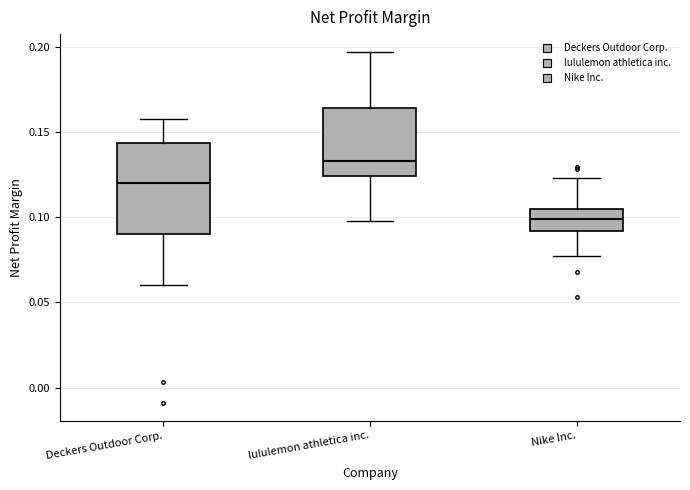

Reading left to right, read every box against the y-axis: the position of its median line, the range the box covers, and the ends of its whiskers. The values are not printed on the chart, so give them approximately, as read against the axis.

Deckers Outdoor Corp.: median 0.120, box 0.090 to 0.145, whiskers 0.060 to 0.160
lululemon athletica inc.: median 0.135, box 0.125 to 0.165, whiskers 0.100 to 0.195
Nike Inc.: median 0.100, box 0.090 to 0.105, whiskers 0.080 to 0.125